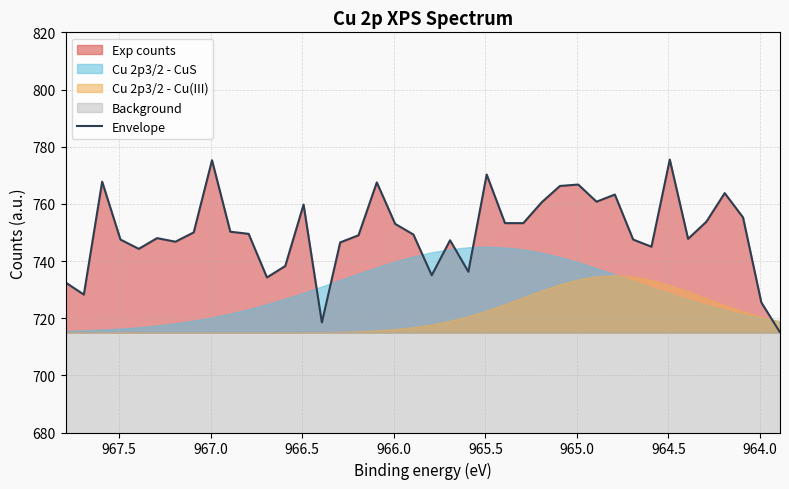

Reading left to right, what are all the values shown in this chart?

732.5	728.2	767.8	747.5	744.2	748.0	746.8	750.0	775.2	750.2	749.5	734.2	738.2	759.8	718.5	746.5	749.0	767.5	753.0	749.2	735.0	747.2	736.2	770.2	753.2	753.2	760.5	766.2	766.8	760.8	763.2	747.5	745.0	775.5	747.8	753.8	763.8	755.2	725.5	715.2